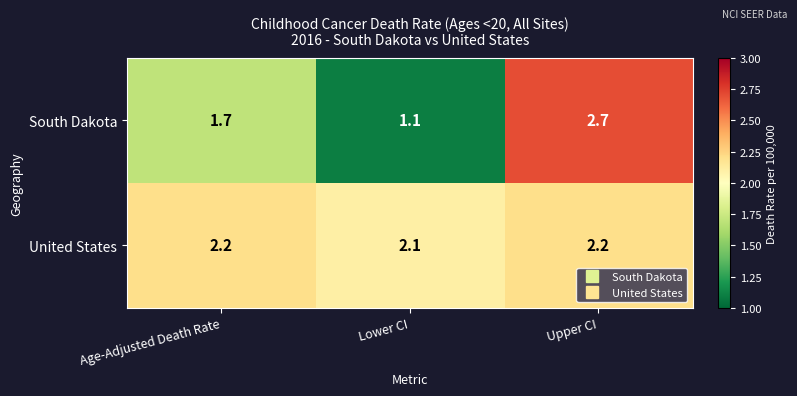

Which category has the highest value across all series?

Upper CI